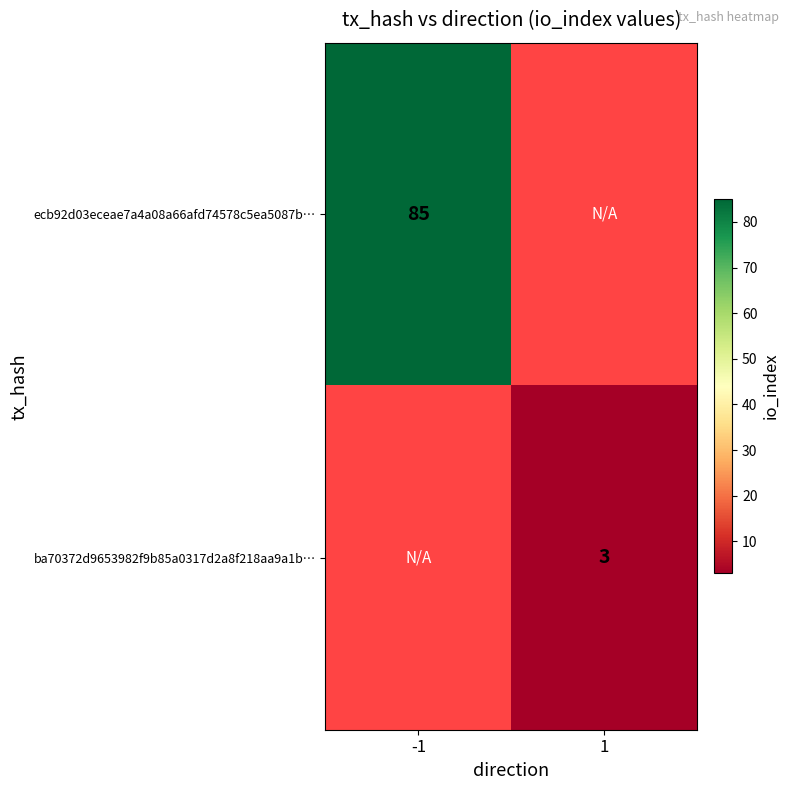

Is it true that ecb92d03eceae7a4a08a66afd74578c5ea5087b… equals 139 at -1?

False